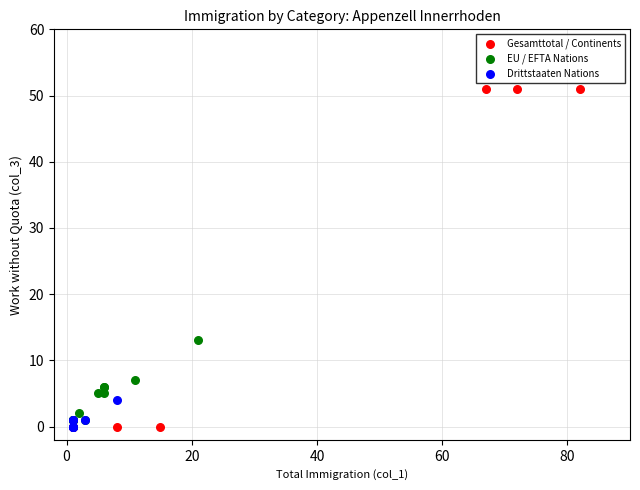

Which series reaches the maximum Y coordinate?

Gesamttotal / Continents